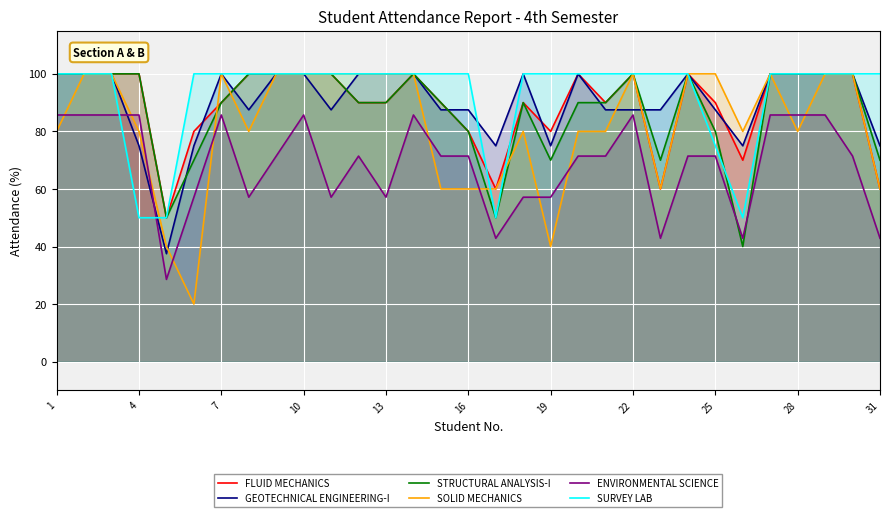

At how many categories does at least one series exceed 81?

28